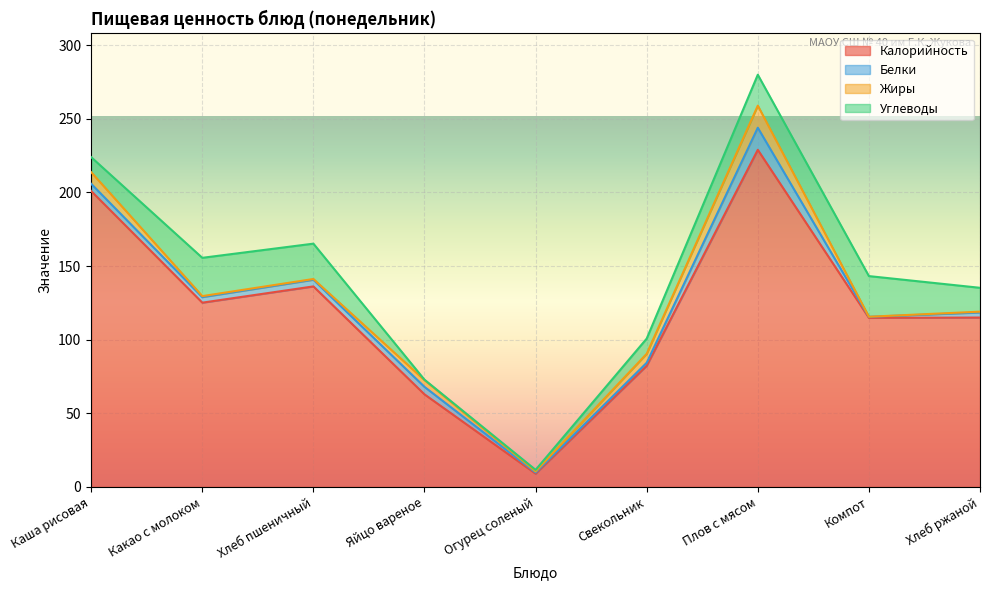

True or false: Жиры has more than 1 points higher than both neighbors.

True